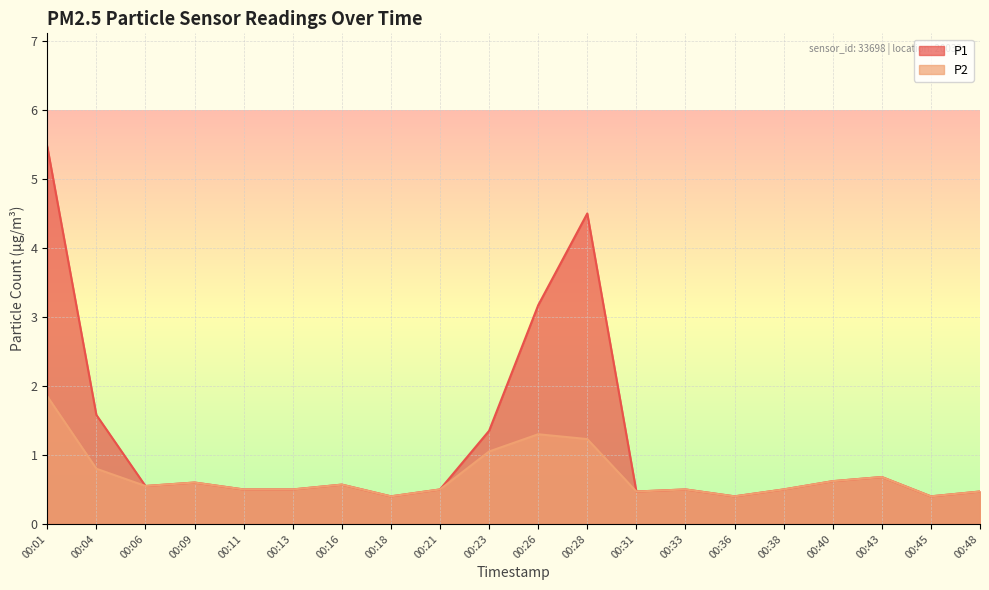

True or false: P1 and P2 intersect in this chart.

False